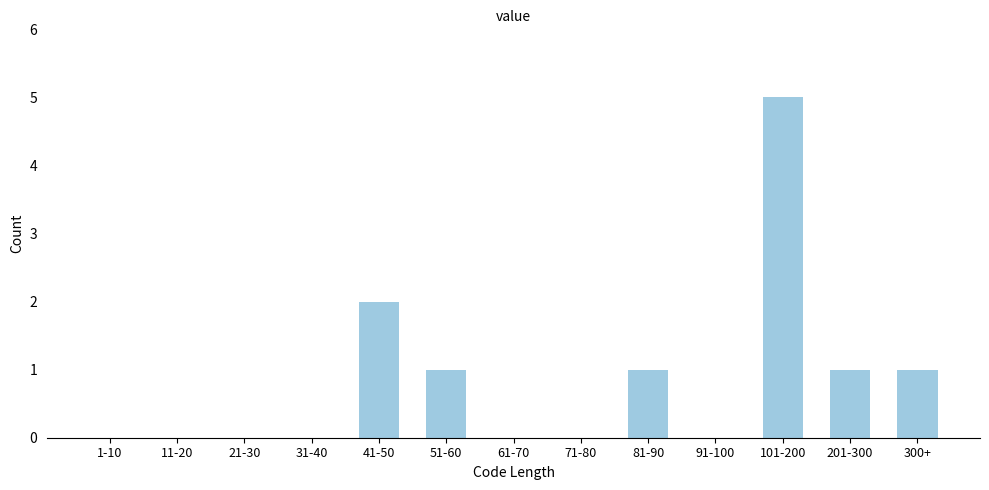

Reading right to left, what are all the values shown in this chart?

300+=1	201-300=1	101-200=5	91-100=0	81-90=1	71-80=0	61-70=0	51-60=1	41-50=2	31-40=0	21-30=0	11-20=0	1-10=0